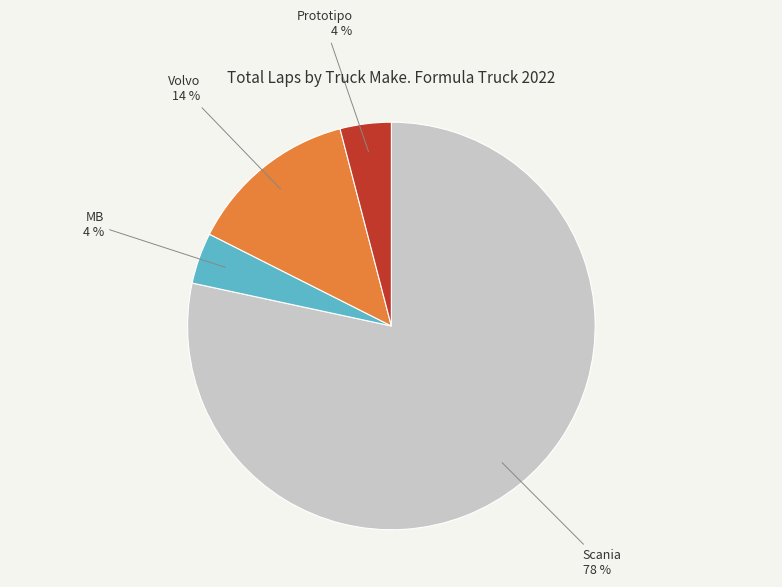

Do Prototipo and Scania together represent more than half of the pie?

Yes